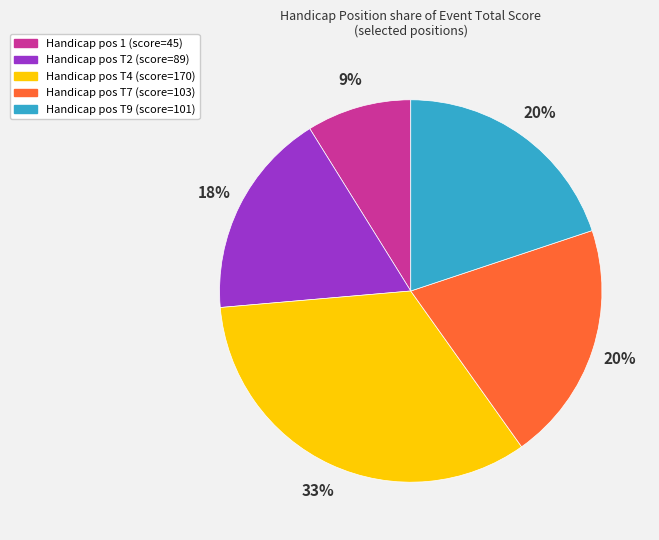

Combined, do Handicap pos T7 (score=103) and Handicap pos T2 (score=89) account for over 50%?

No